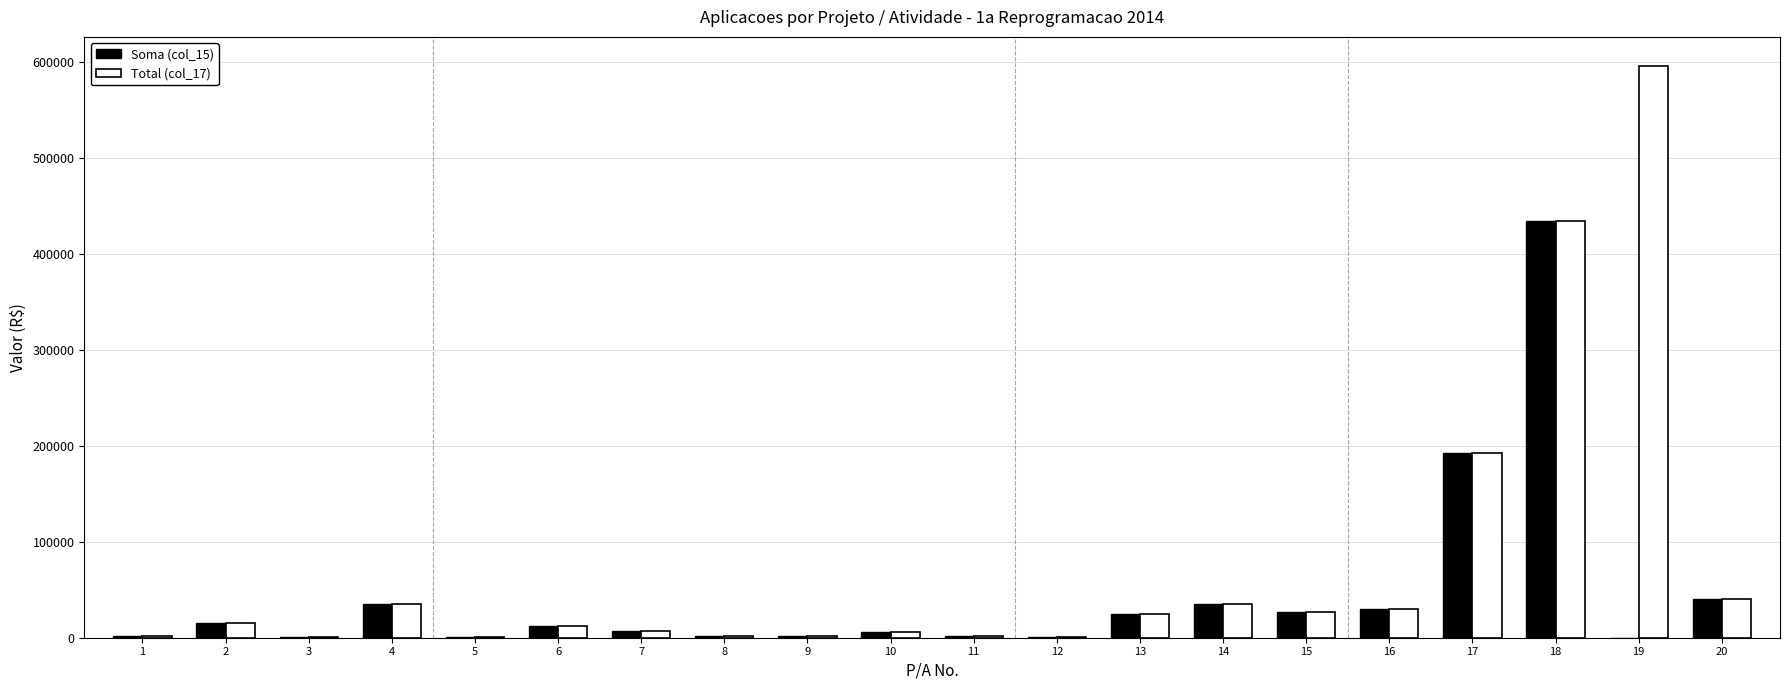

How many groups of bars are there?

20